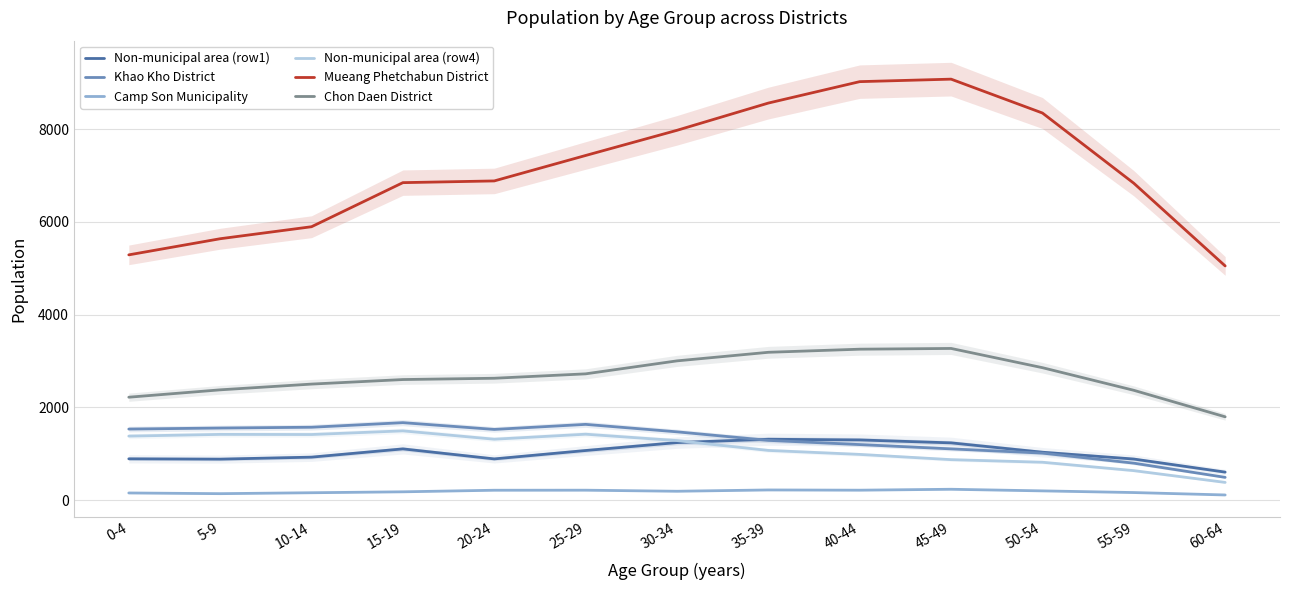

What is the minimum value for Mueang Phetchabun District?

5050